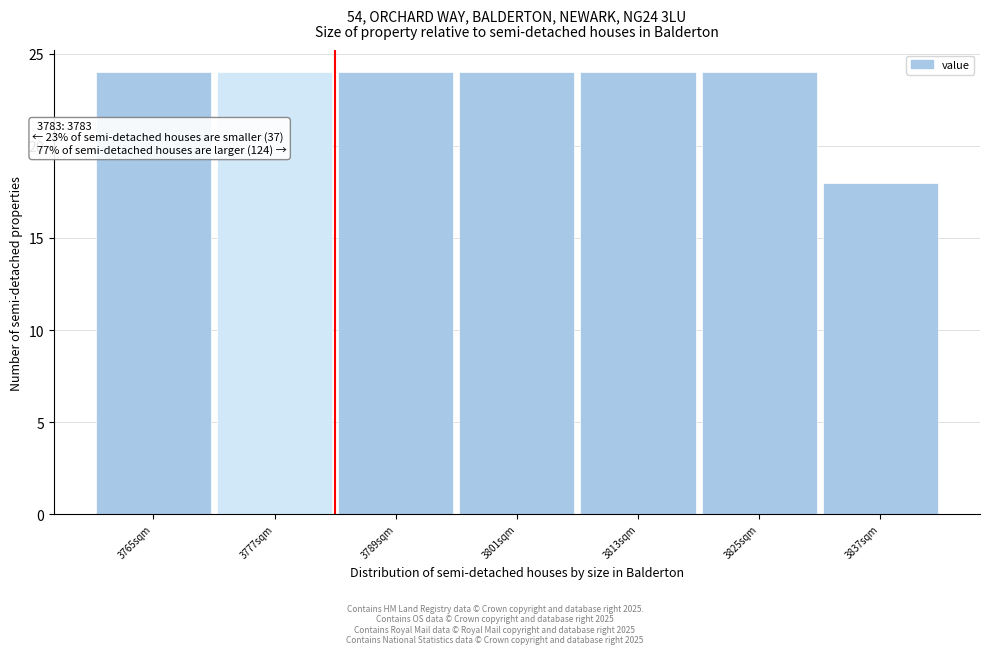

Reading left to right, transcribe all the data shown in this chart.

3765sqm=24	3777sqm=24	3789sqm=24	3801sqm=24	3813sqm=24	3825sqm=24	3837sqm=18